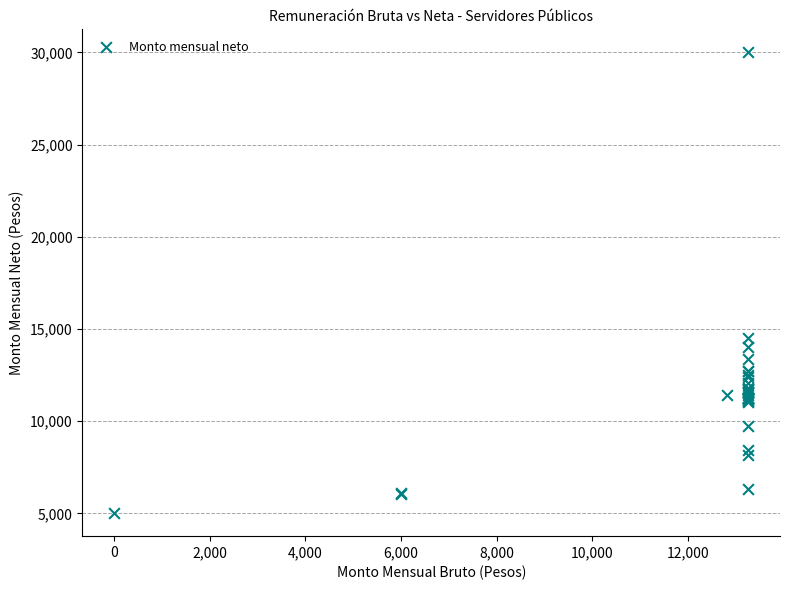

What Y value in the scatter plot is closest to 17506?

14505.8